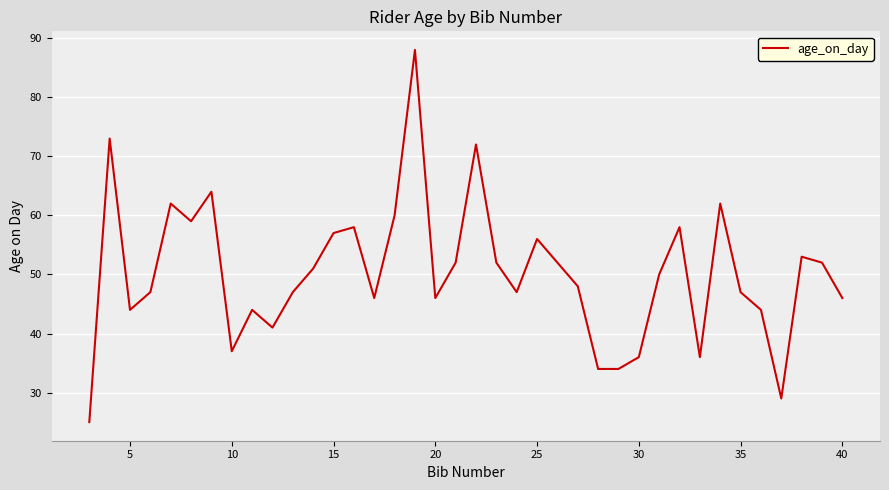

What is the maximum value shown in the chart?

88